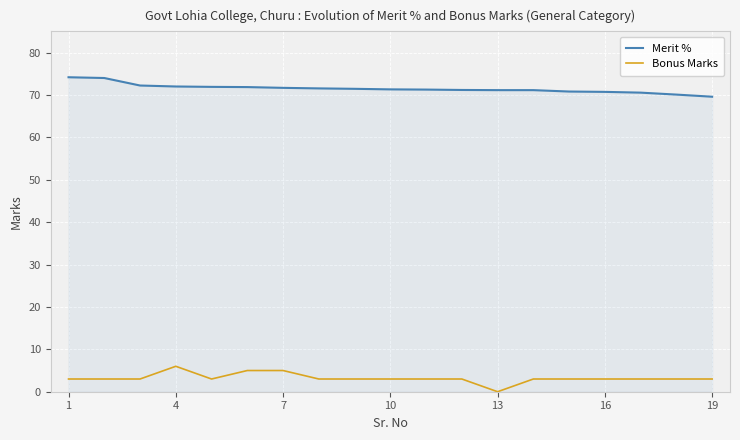

What is the difference between the maximum and minimum values in the Merit % series?

4.6